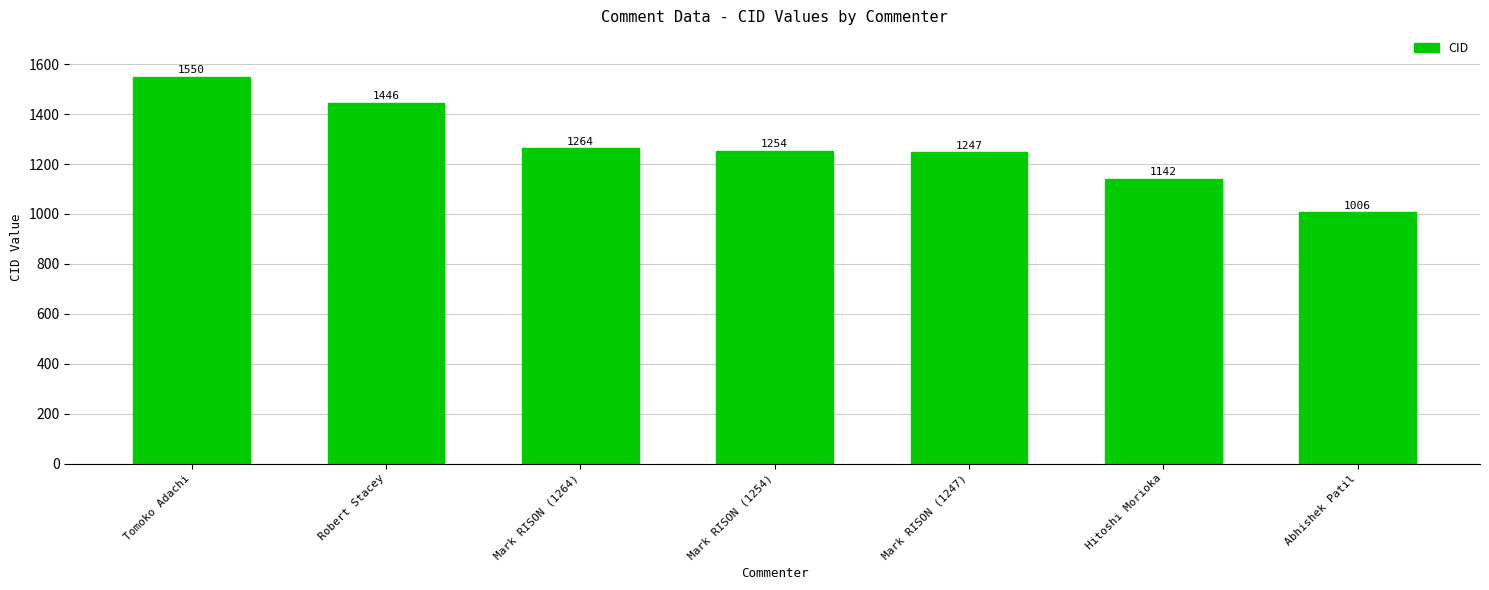

Which label corresponds to the largest value in the chart?

Tomoko Adachi